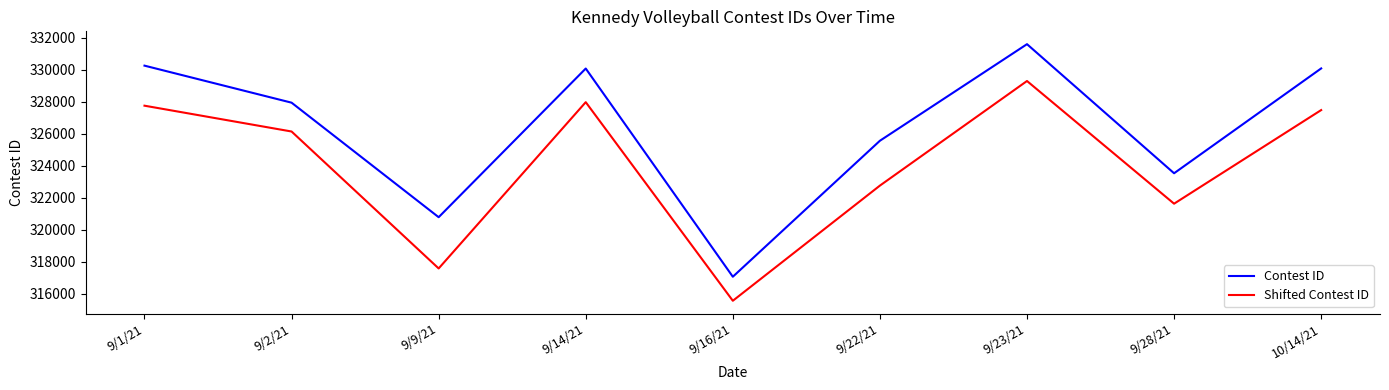

Rank the series at 9/28/21 from lowest to highest value.

Shifted Contest ID, Contest ID